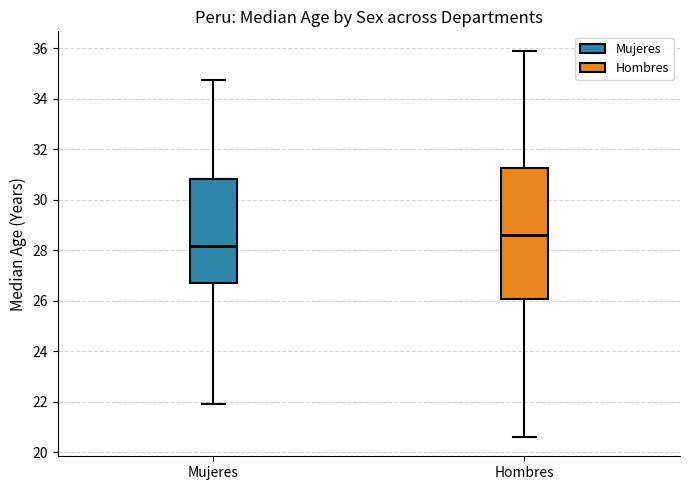

Where is the upper edge of the box for Hombres on the y-axis? The values are not printed on the chart, so give them approximately, as read against the axis.

31.2